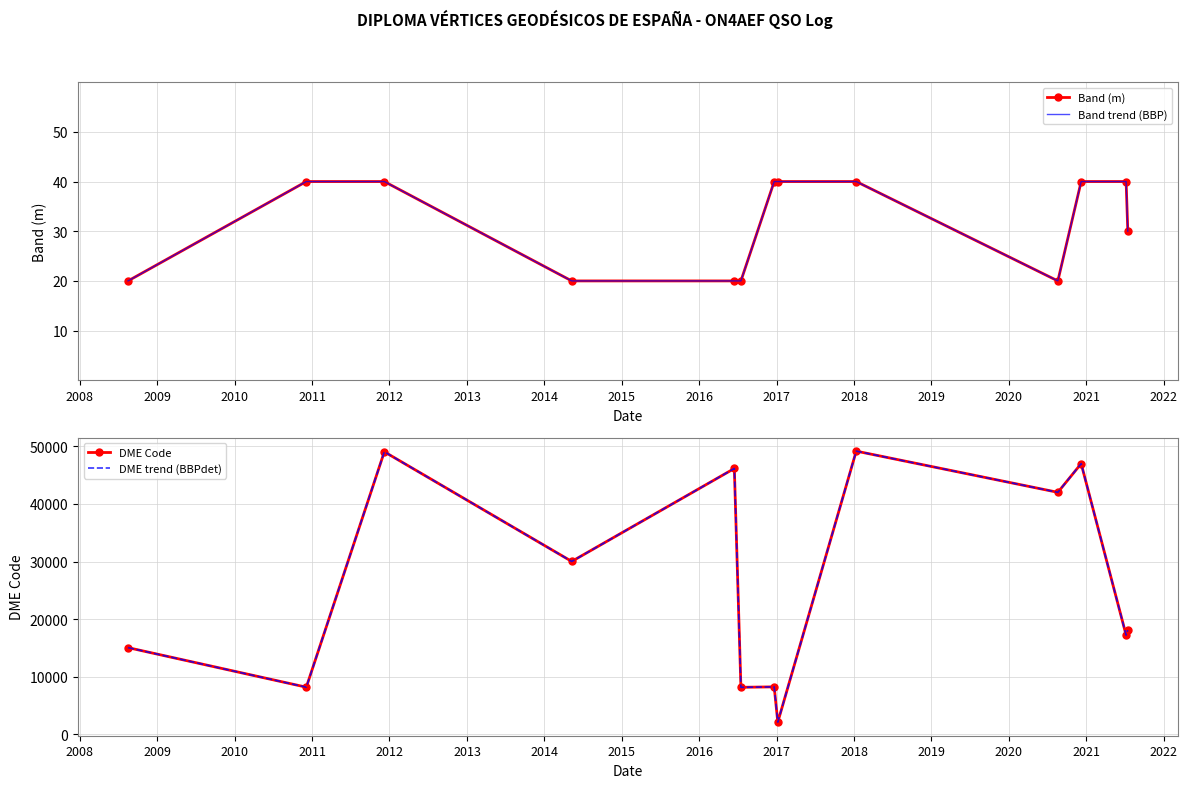

How many series are shown in this chart?

4